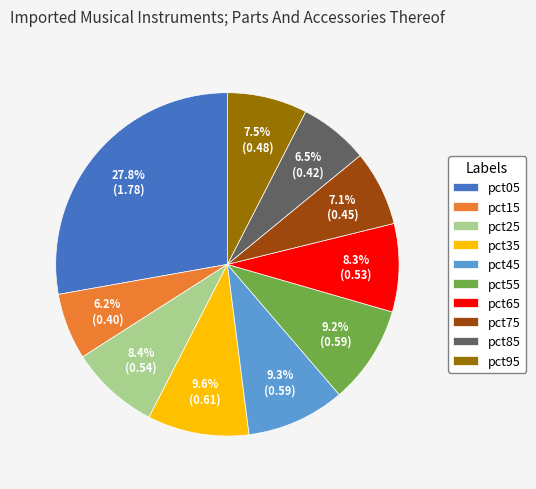

Which slice is the largest?

pct05